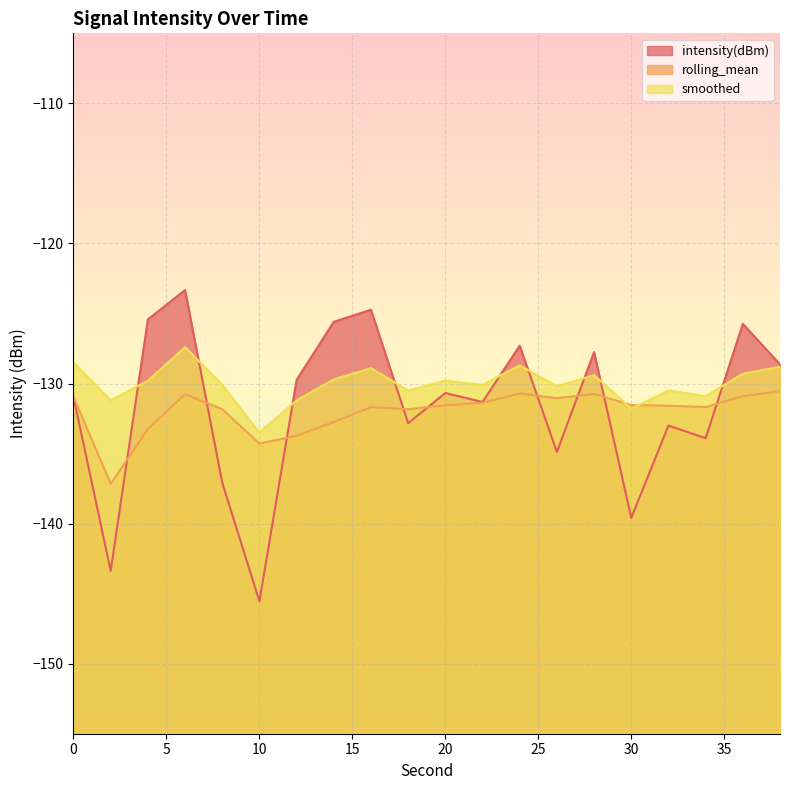

Reading left to right, transcribe all the data shown in this chart.

intensity(dBm): 0=-131.0	2=-143.4	4=-125.4	6=-123.3	8=-137.1	10=-145.5	12=-129.7	14=-125.6	16=-124.7	18=-132.8	20=-130.7	22=-131.3	24=-127.3	26=-134.9	28=-127.8	30=-139.6	32=-133.0	34=-133.9	36=-125.7	38=-128.6
rolling_mean: 0=-131.0	2=-137.2	4=-133.3	6=-130.8	8=-131.8	10=-134.3	12=-133.7	14=-132.7	16=-131.7	18=-131.8	20=-131.6	22=-131.4	24=-130.7	26=-131.0	28=-130.7	30=-131.5	32=-131.6	34=-131.7	36=-130.9	38=-130.5
smoothed: 0=-128.5	2=-131.2	4=-129.8	6=-127.4	8=-130.1	10=-133.5	12=-131.2	14=-129.7	16=-128.9	18=-130.5	20=-129.8	22=-130.1	24=-128.7	26=-130.2	28=-129.4	30=-131.8	32=-130.5	34=-130.9	36=-129.3	38=-128.8